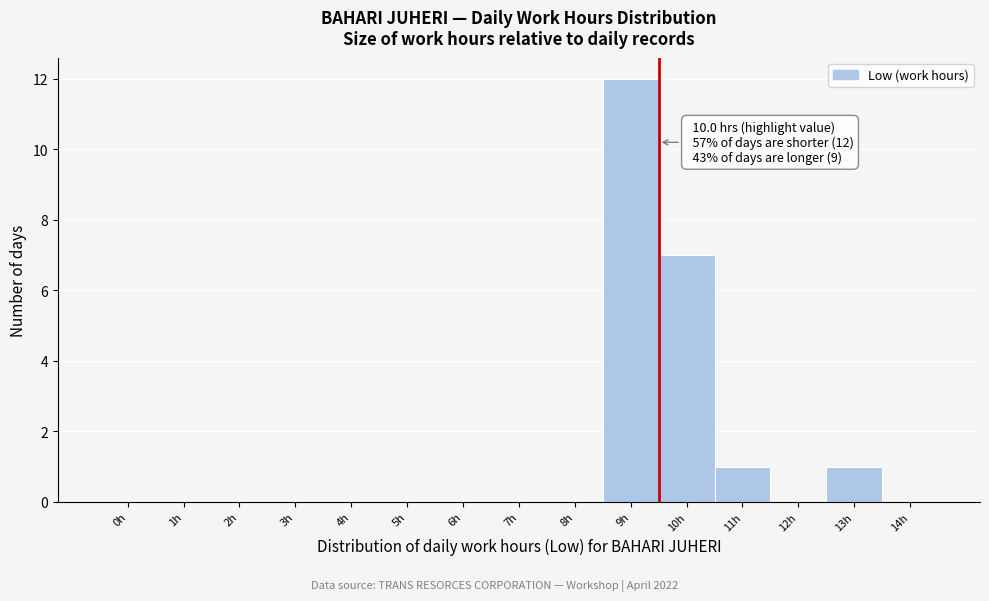

Reading left to right, transcribe all the data shown in this chart.

0h=0	1h=0	2h=0	3h=0	4h=0	5h=0	6h=0	7h=0	8h=0	9h=12	10h=7	11h=1	12h=0	13h=1	14h=0